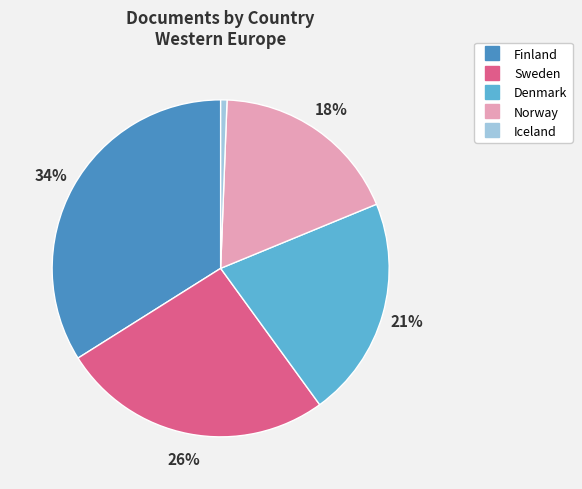

Which has a higher value, Finland or Iceland?

Finland